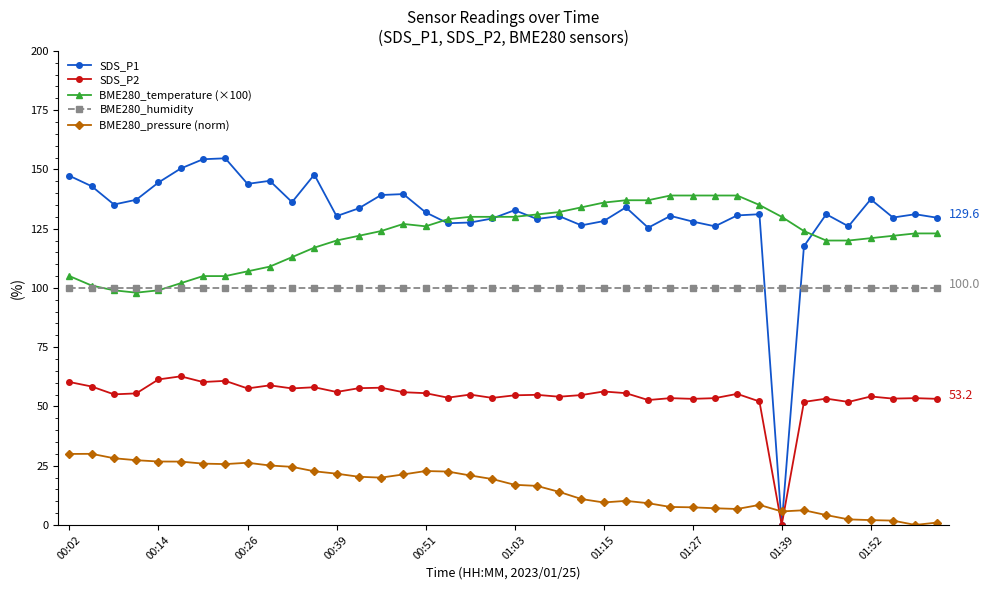

What is the value of the BME280_pressure (norm) point at the 15th from the left?

20.0